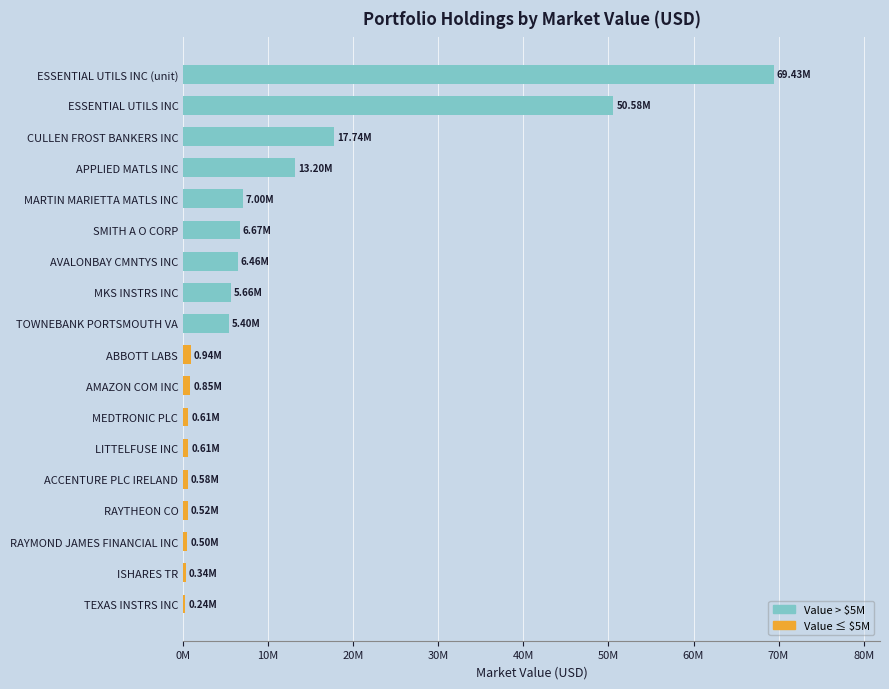

Are the bars horizontal?

Yes